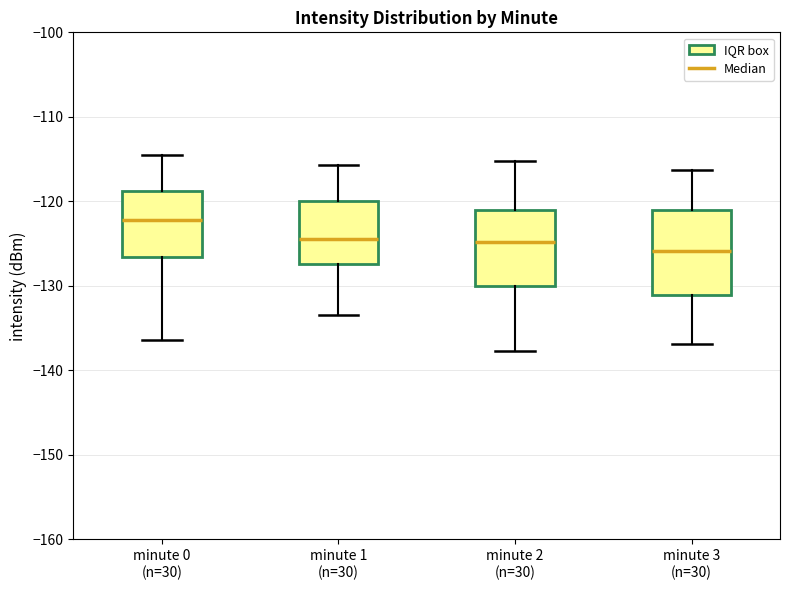

Which box's median line is the highest?

minute 0 (n=30)